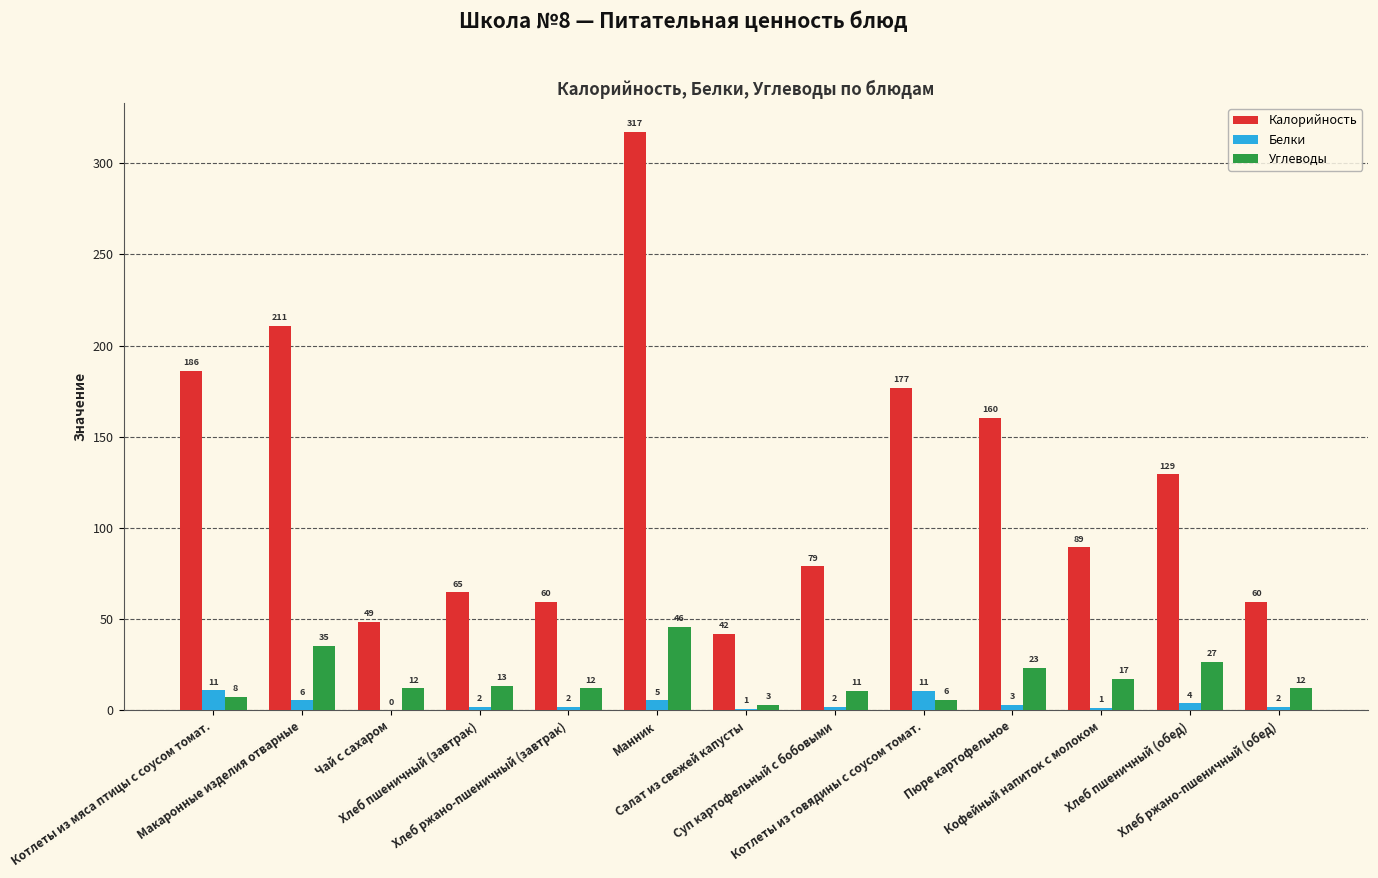

What is the maximum value shown in the chart?

317.0